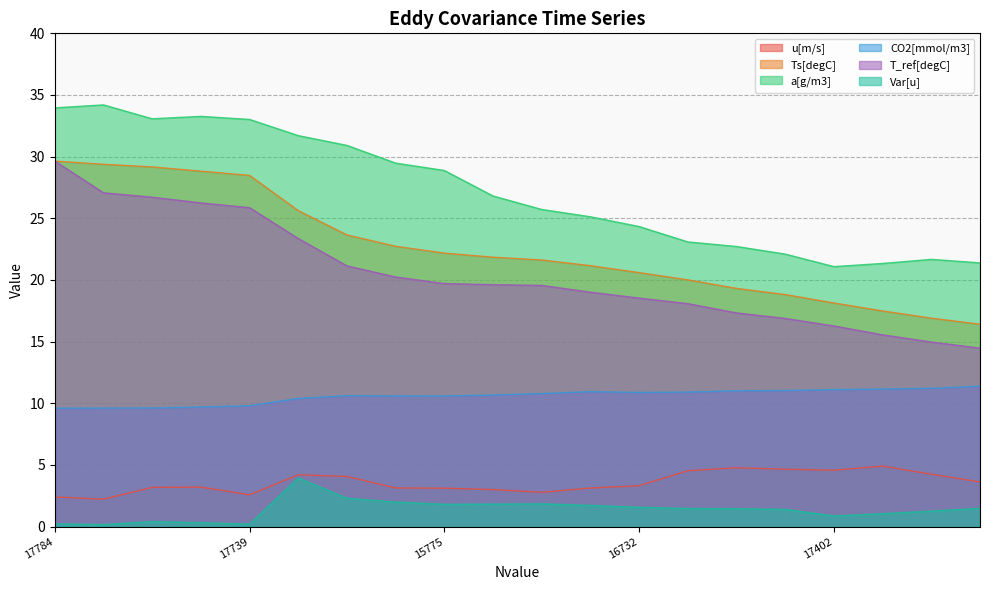

The a[g/m3] series shows 25.1 at 16166. True or false?

True